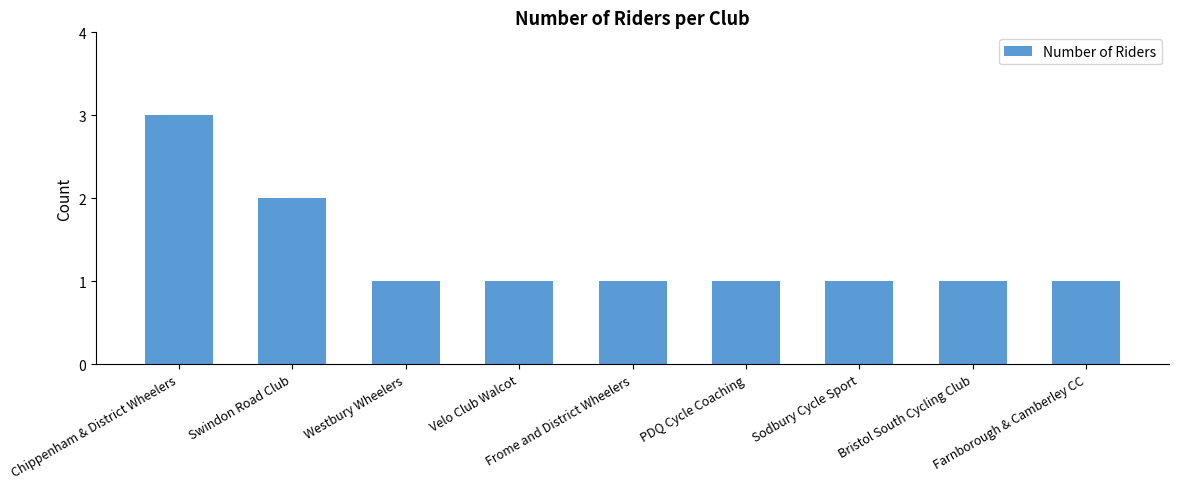

What is the greatest value displayed?

3